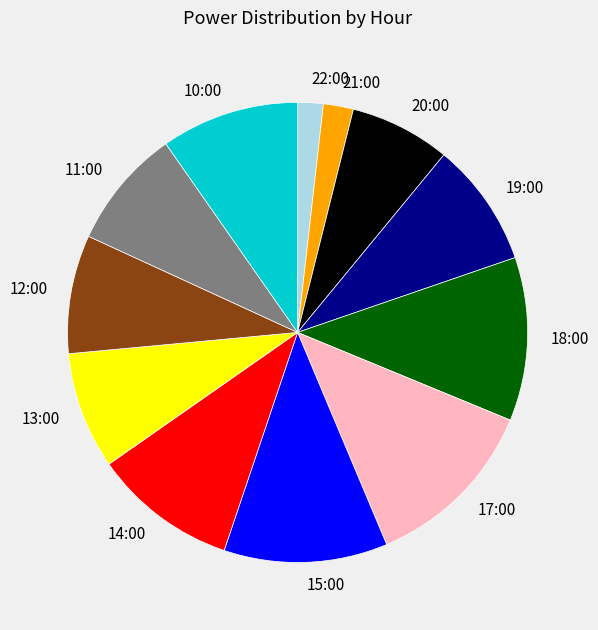

The 14:00 slice represents 10% of the pie. True or false?

True